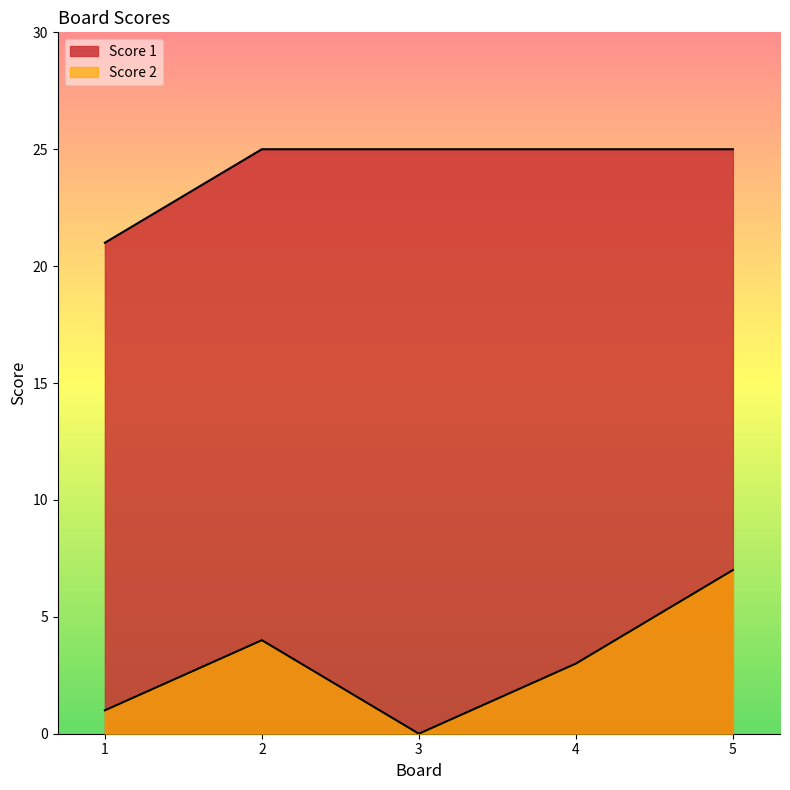

Which series has the largest range (max minus min)?

Score 2